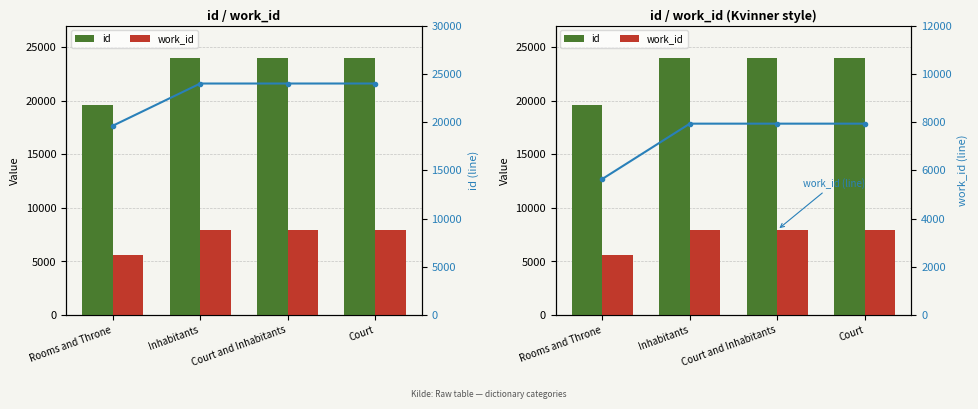

Does the chart contain any negative values?

No